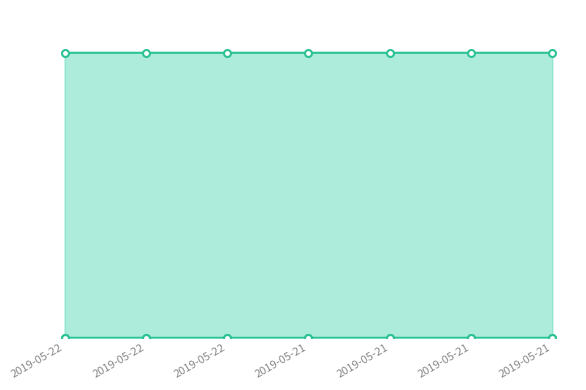

Which series has the largest total across all categories?

UIN